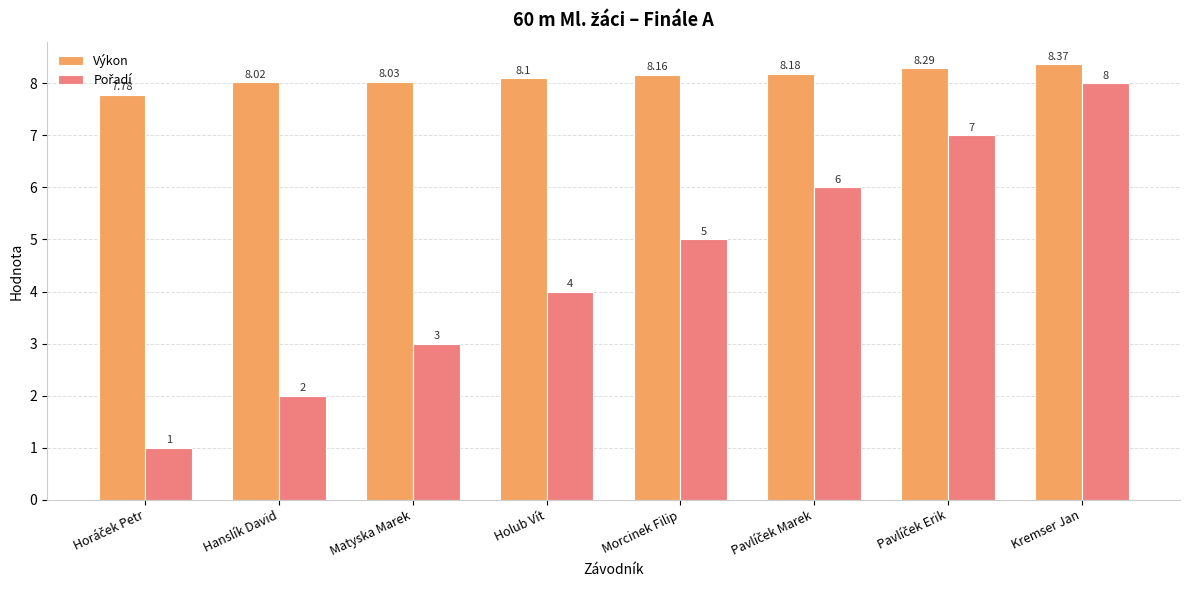

At which label does Výkon first exceed 8?

Hanslík David